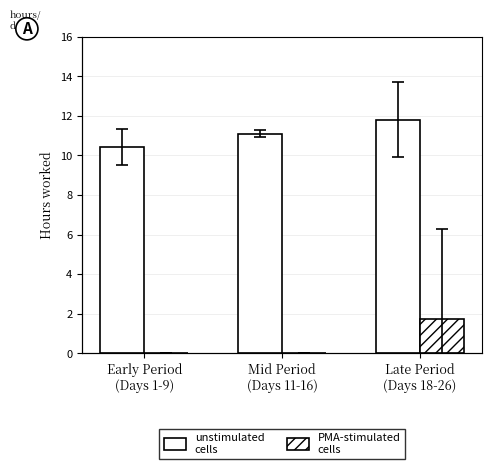

What is the sum of the unstimulated
cells values at Late Period
(Days 18-26) and Early Period
(Days 1-9)?

22.2